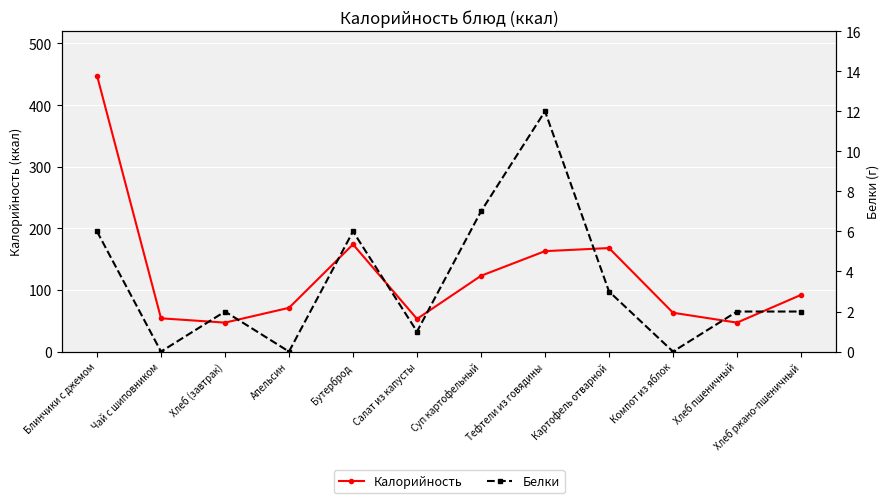

At how many categories does at least one series exceed 200?

1